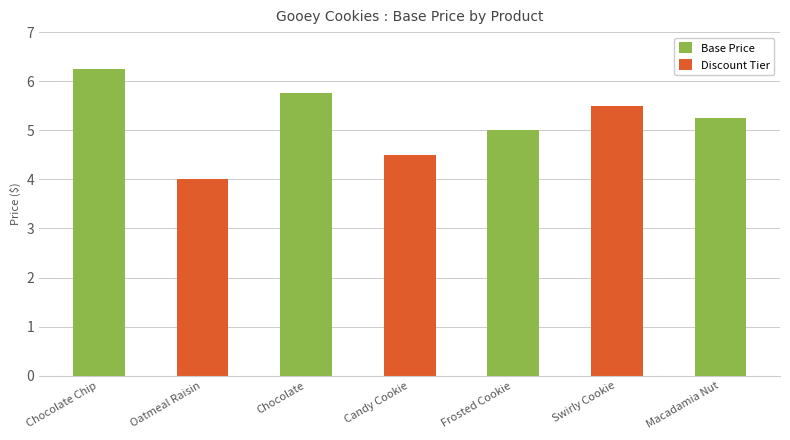

Where does the data first go above 5?

Chocolate Chip